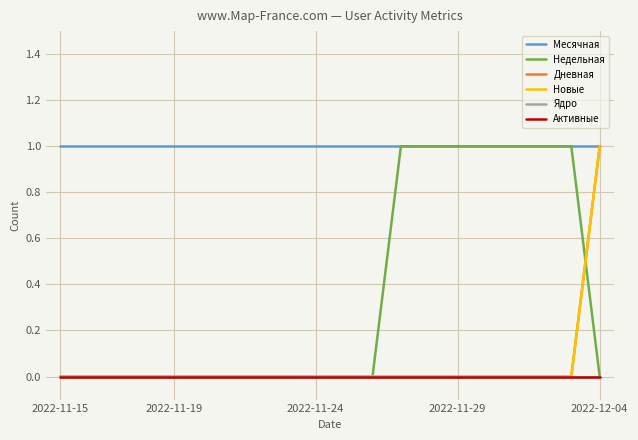

Reading left to right, extract all data points from this chart.

Месячная: 1	1	1	1	1	1	1	1	1	1	1	1	1	1	1	1	1	1	1	1
Недельная: 0	0	0	0	0	0	0	0	0	0	0	0	1	1	1	1	1	1	1	0
Дневная: 0	0	0	0	0	0	0	0	0	0	0	0	0	0	0	0	0	0	0	1
Новые: 0	0	0	0	0	0	0	0	0	0	0	0	0	0	0	0	0	0	0	1
Ядро: 0	0	0	0	0	0	0	0	0	0	0	0	0	0	0	0	0	0	0	0
Активные: 0	0	0	0	0	0	0	0	0	0	0	0	0	0	0	0	0	0	0	0